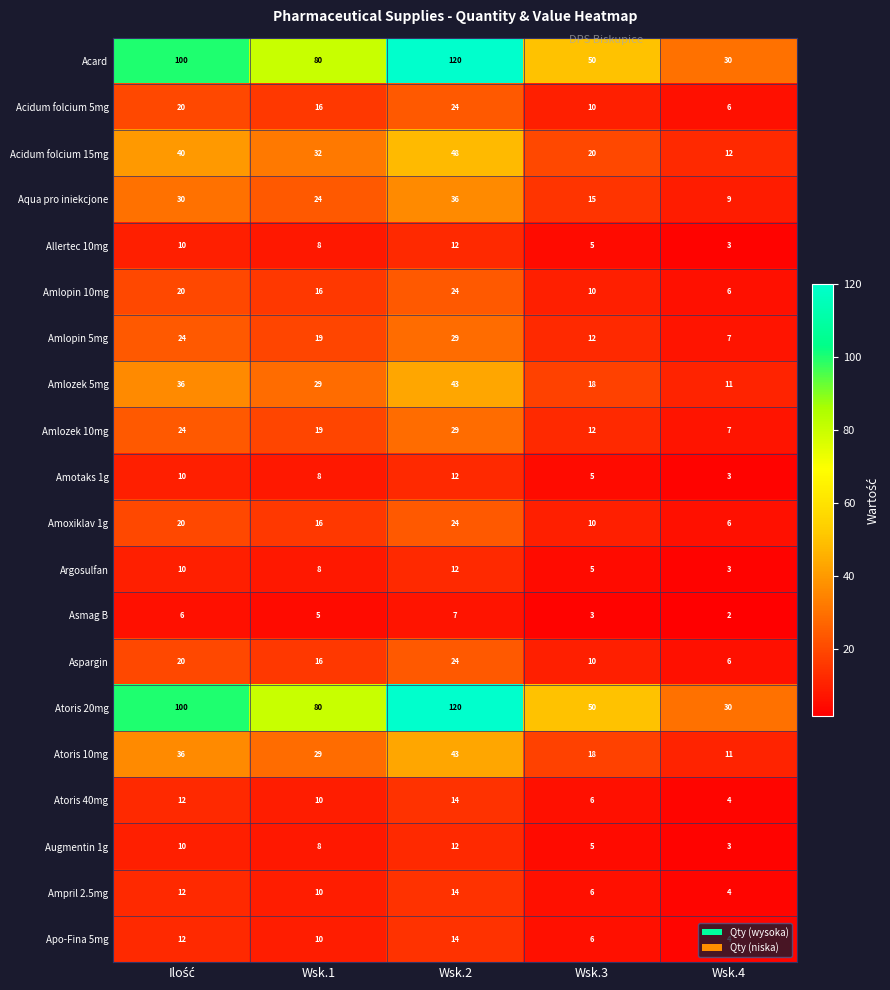

True or false: Argosulfan has a value of 3 at Wsk.3.

False